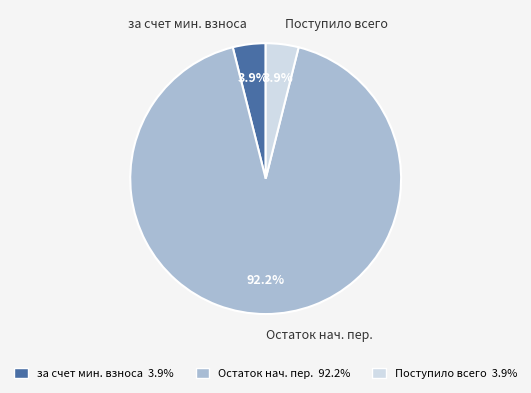

Which category accounts for the majority?

Остаток нач. пер.